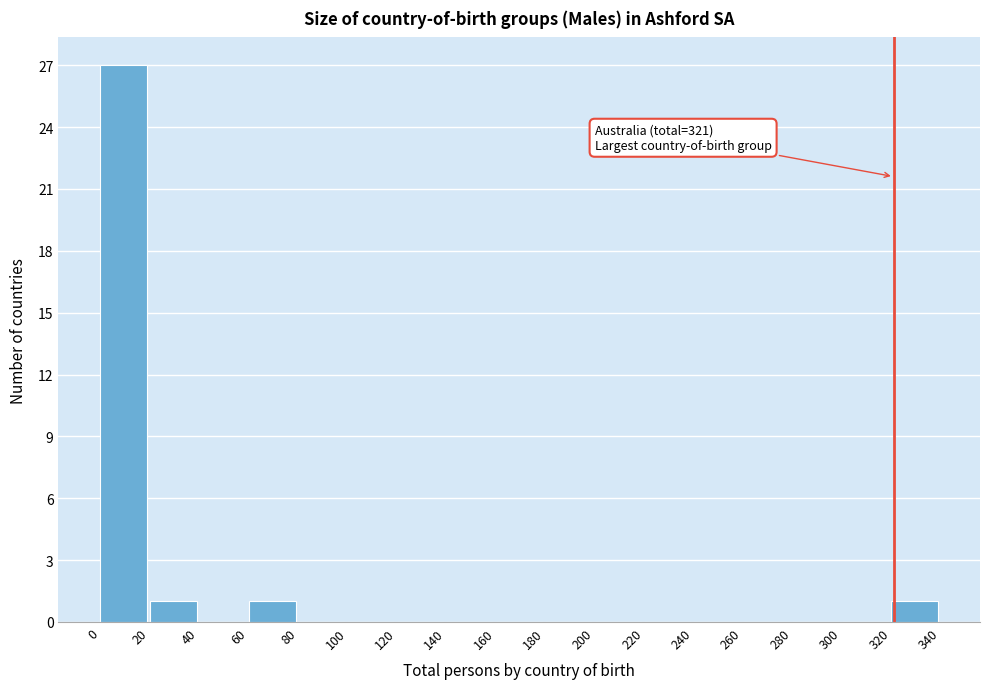

Over which range of the x-axis is the bar tallest?

0 to 20